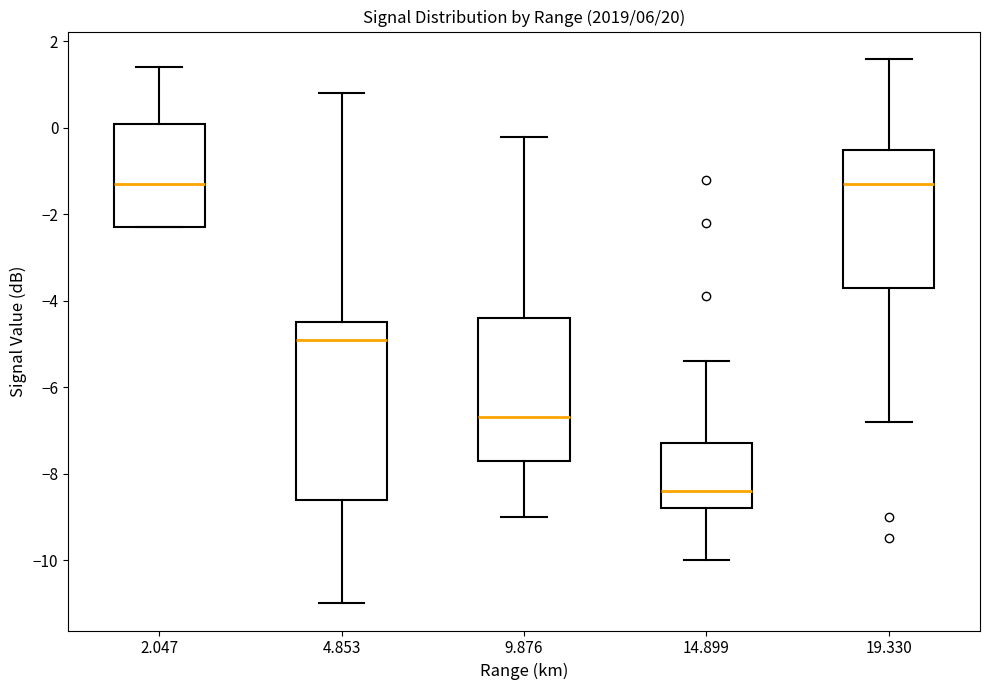

Reading left to right, transcribe this box plot: for each box, give where its median line is, the range the box spans, and where its two whiskers end, as read against the y-axis. The values are not printed on the chart, so give them approximately, as read against the axis.

2.047: median -1.2, box -2.2 to 0.2, whiskers -2.2 to 1.4
4.853: median -4.8, box -8.6 to -4.4, whiskers -11.0 to 0.8
9.876: median -6.6, box -7.6 to -4.4, whiskers -9.0 to -0.2
14.899: median -8.4, box -8.8 to -7.2, whiskers -10.0 to -5.4
19.330: median -1.2, box -3.6 to -0.4, whiskers -6.8 to 1.6